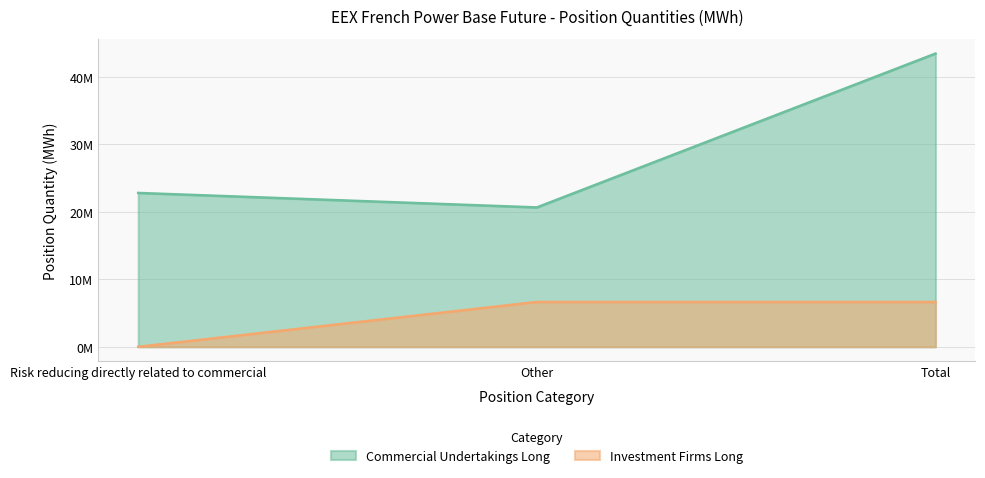

Reading right to left, list all the values displayed in this chart.

Commercial Undertakings Long: Total=43442155	Other=20647885	Risk reducing directly related to commercial=22794270
Investment Firms Long: Total=6642681	Other=6642681	Risk reducing directly related to commercial=0